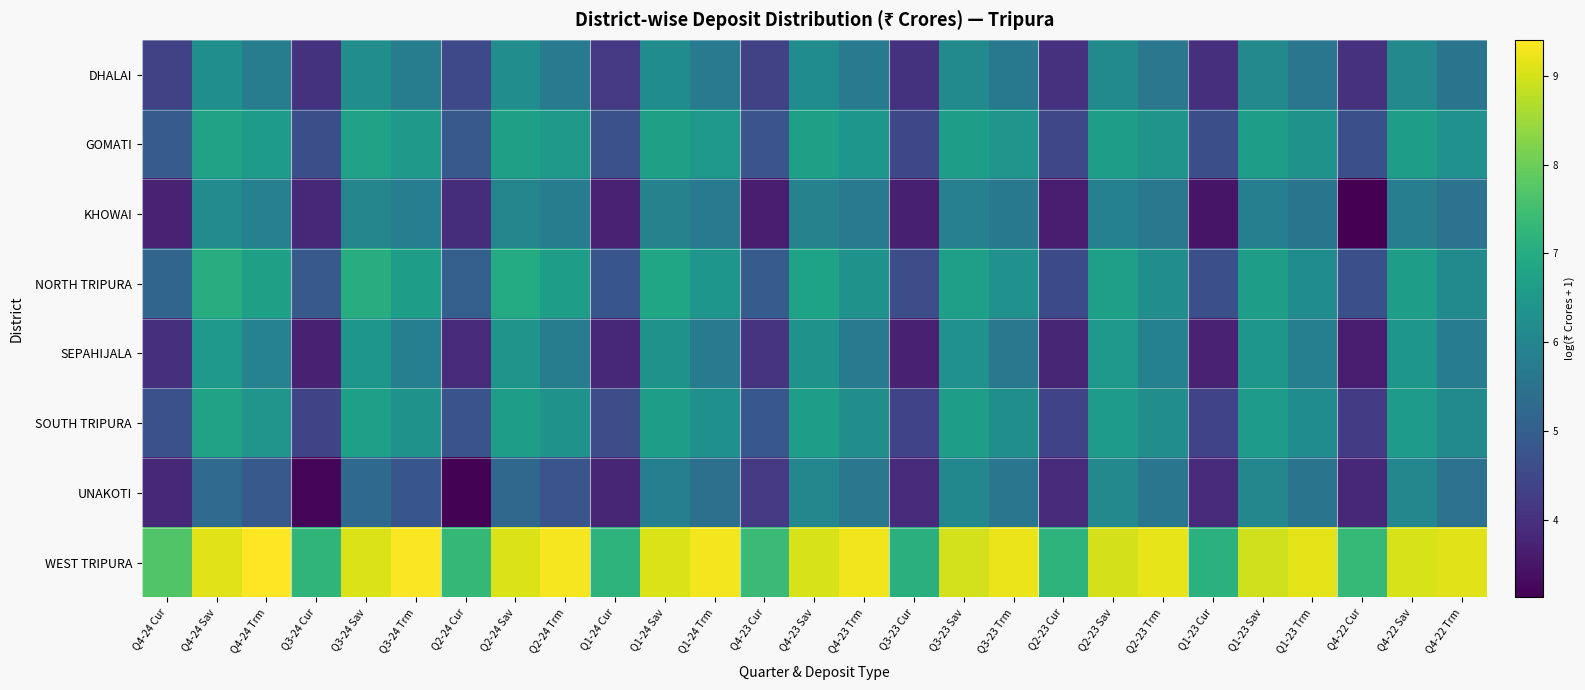

Between Q2-24 Cur and Q2-23 Cur, which is larger?

Q2-24 Cur